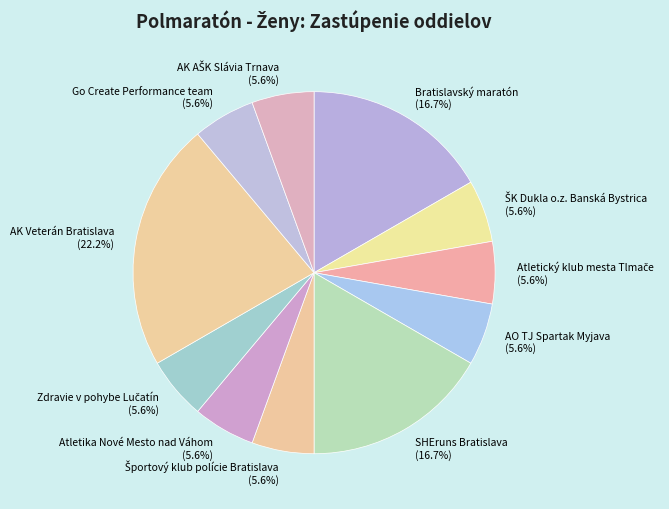

Is there a majority slice in this chart?

No